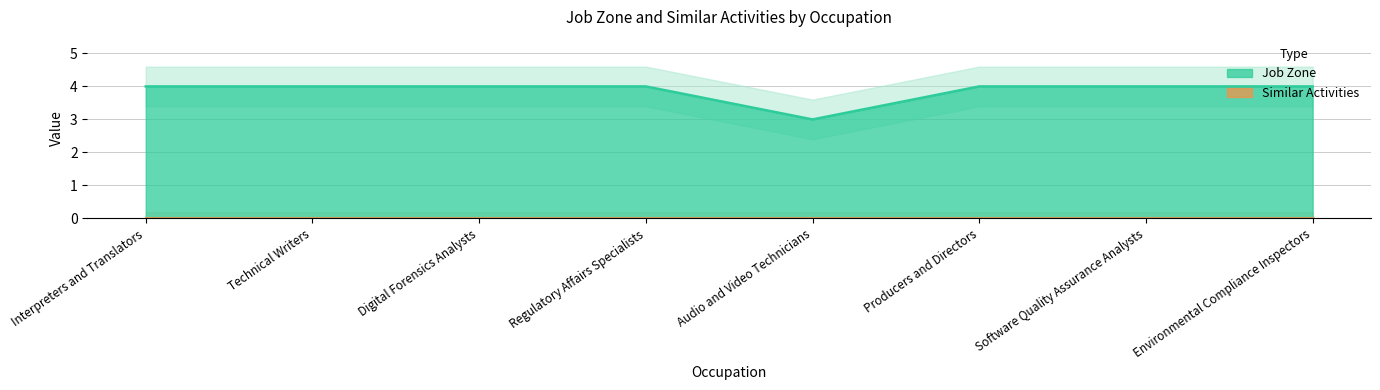

Where is the data nearest to the value 3?

Audio and Video Technicians